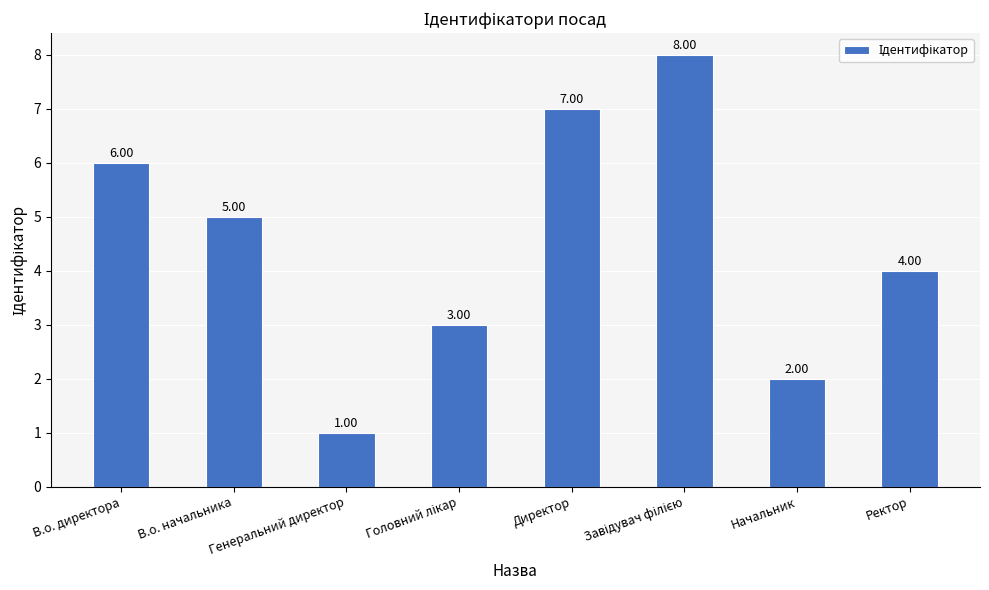

What is the sum of all values?

36